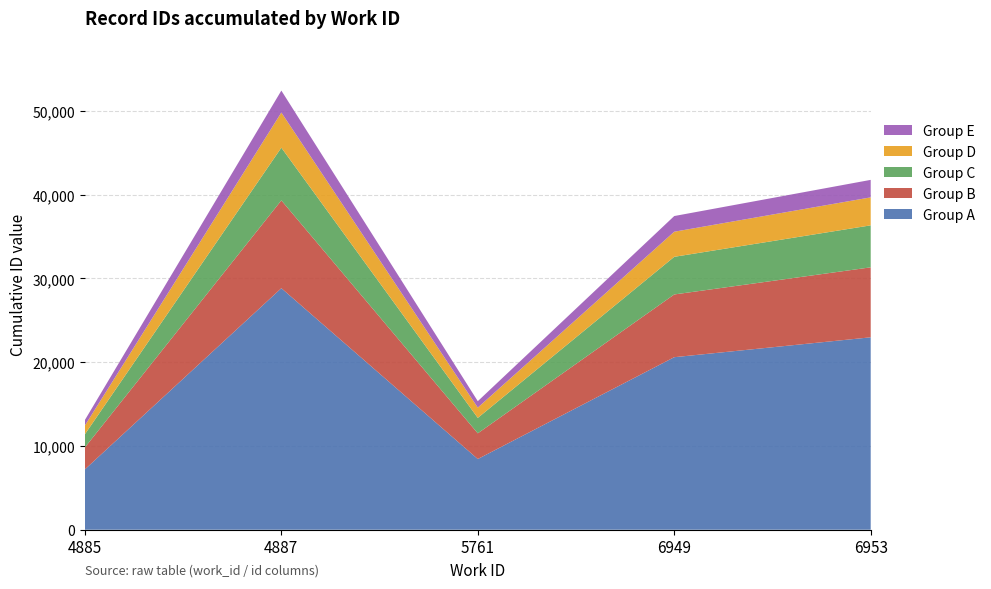

The Group A series shows 20600.2 at 6949. True or false?

True